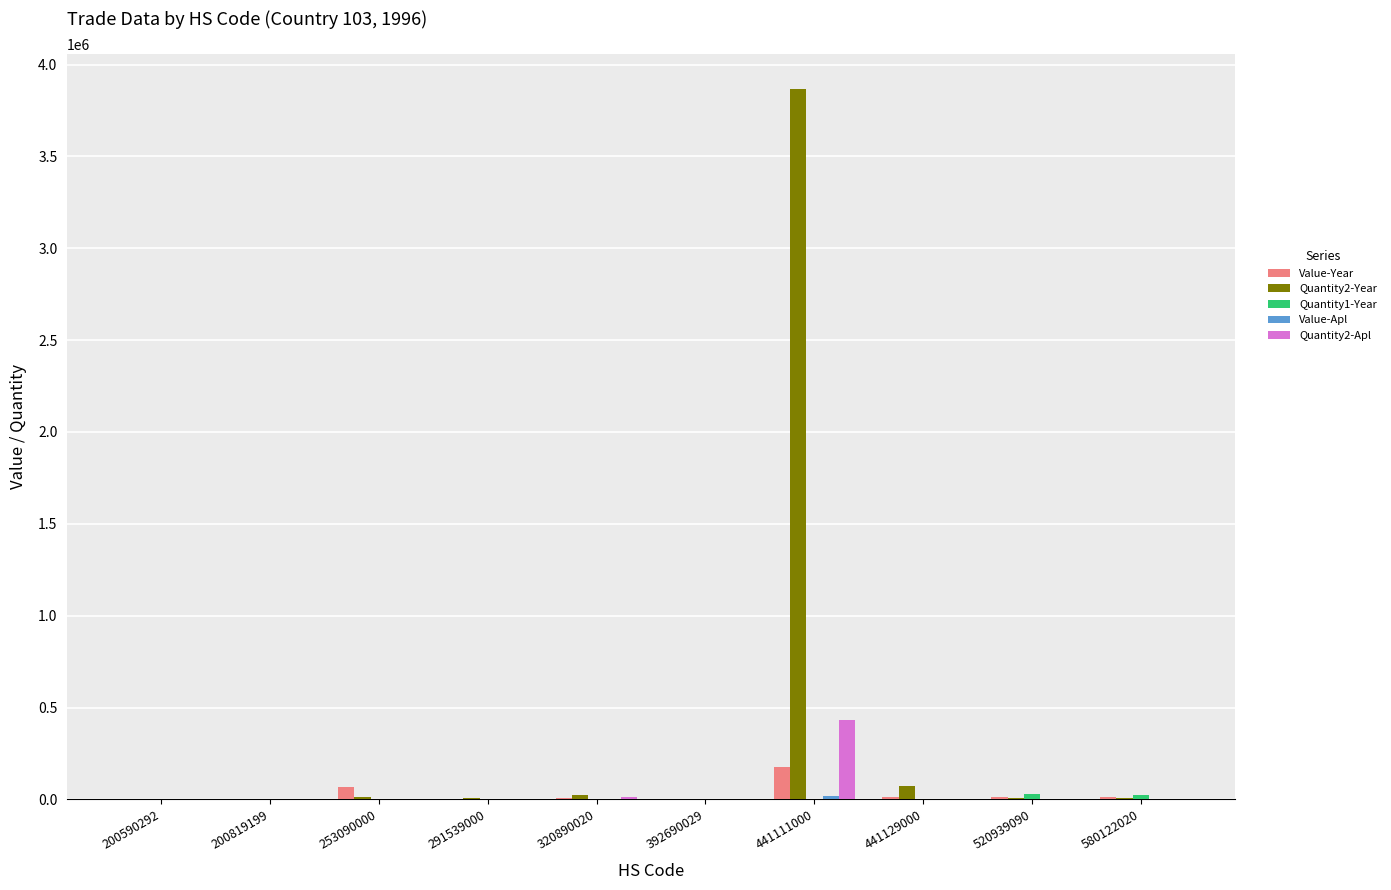

At which category does the chart reach its peak across all series?

441111000